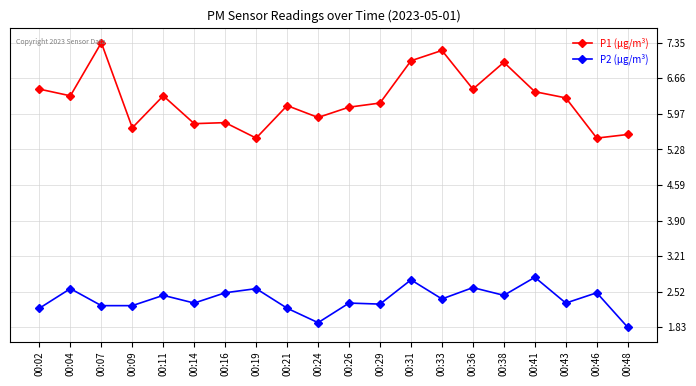

What is the value of the P1 (µg/m³) point at the 6th from the left?

5.8